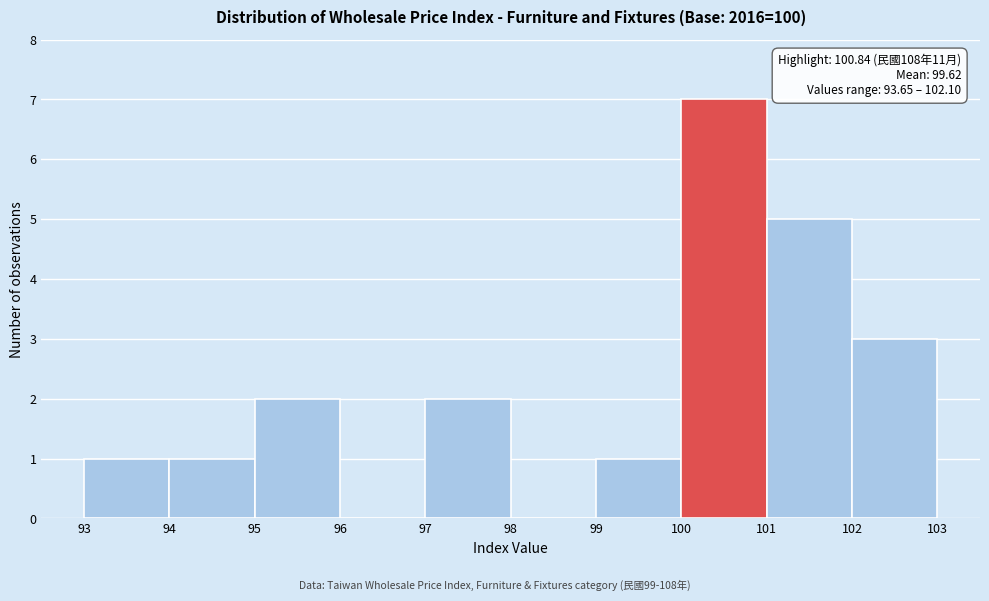

Over which range of the x-axis is the bar tallest?

100 to 101